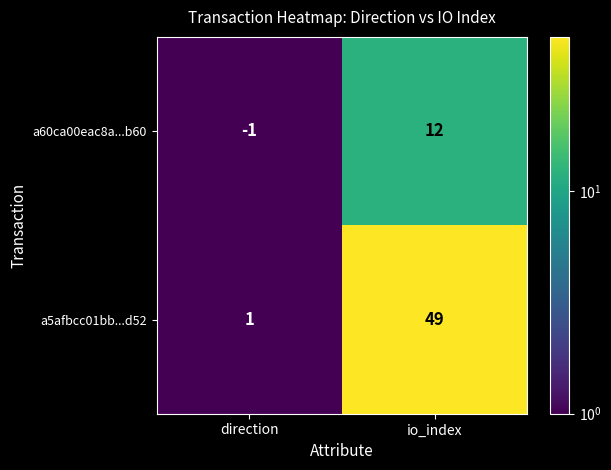

Rank the series at direction from highest to lowest value.

a5afbcc01bb...d52, a60ca00eac8a...b60